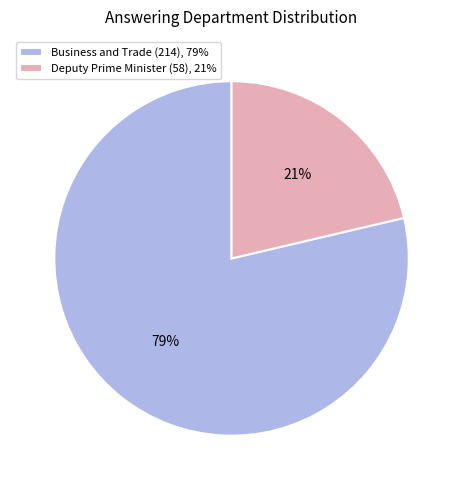

Is there a majority slice in this chart?

Yes